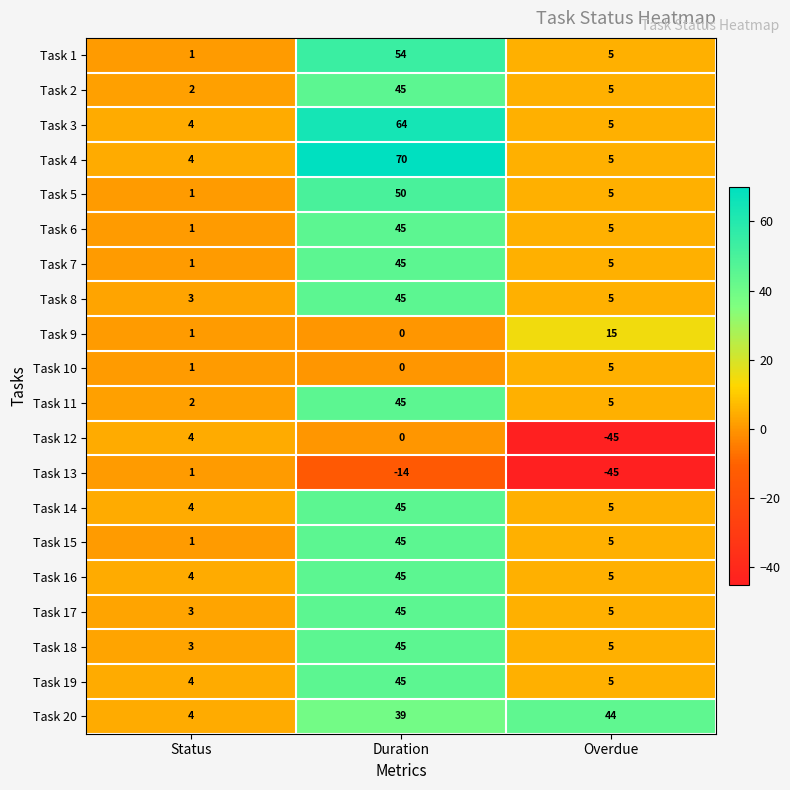

List the labels in order of Task 19 value, smallest first.

Status, Overdue, Duration